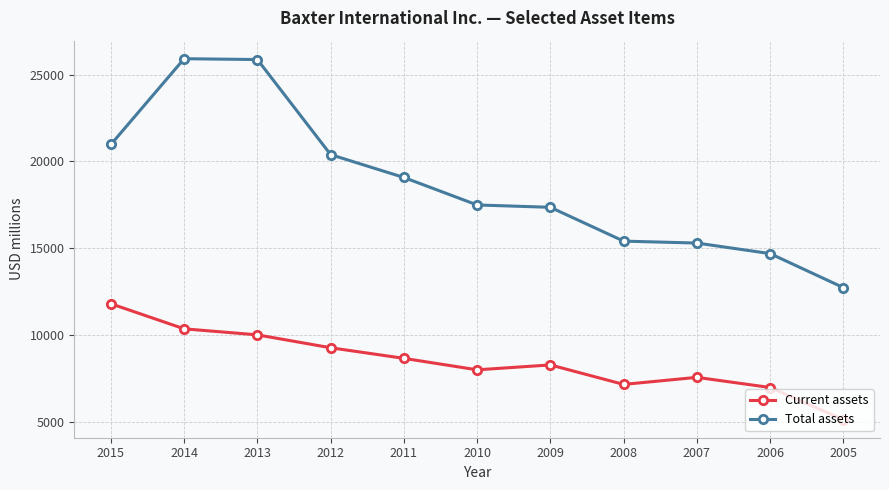

Is the value of Total assets at 2006 greater than the value of Current assets at 2014?

Yes